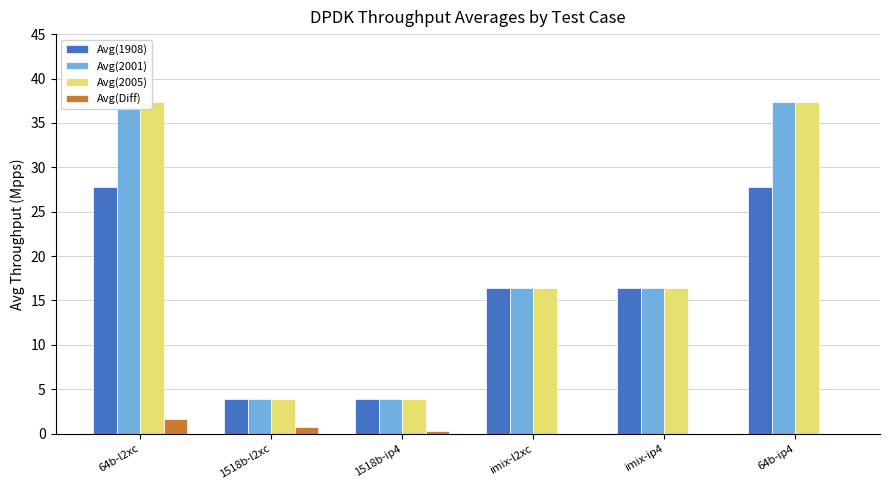

Which series changed the most between 1518b-ip4 and imix-ip4?

Avg(2001)